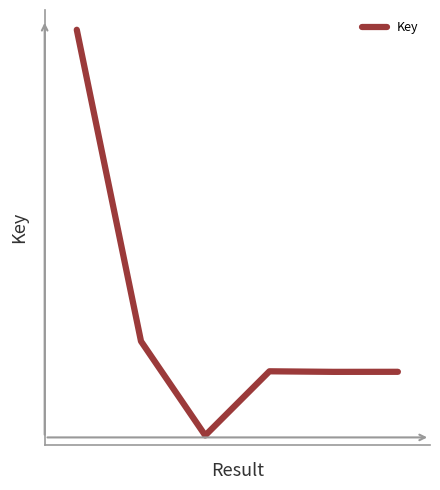

Does the chart display data point markers on the line(s)?

No